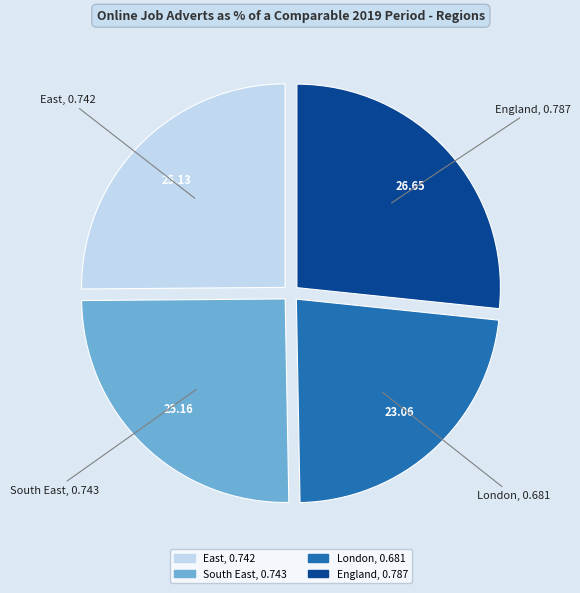

Is there a majority slice in this chart?

No